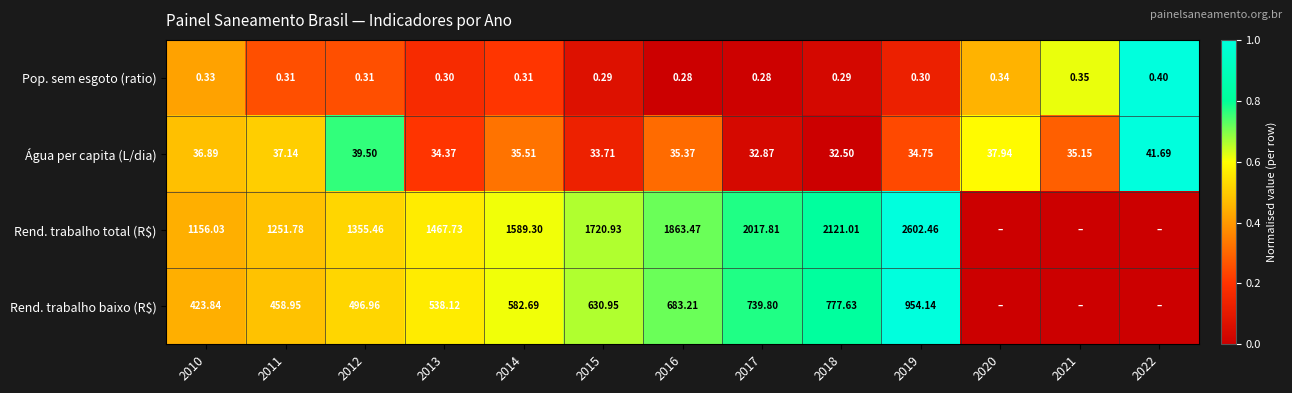

Which series changed the most between 2013 and 2018?

Rend. trabalho total (R$)